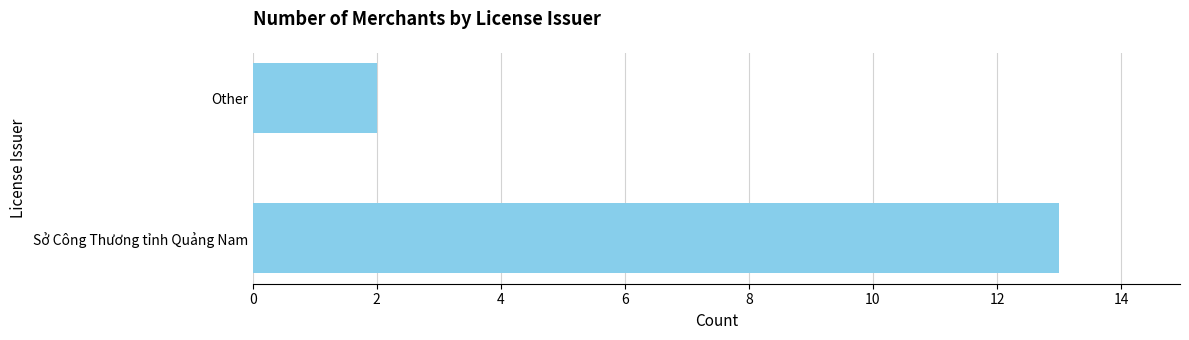

Reading top to bottom, extract all data points from this chart.

2	13